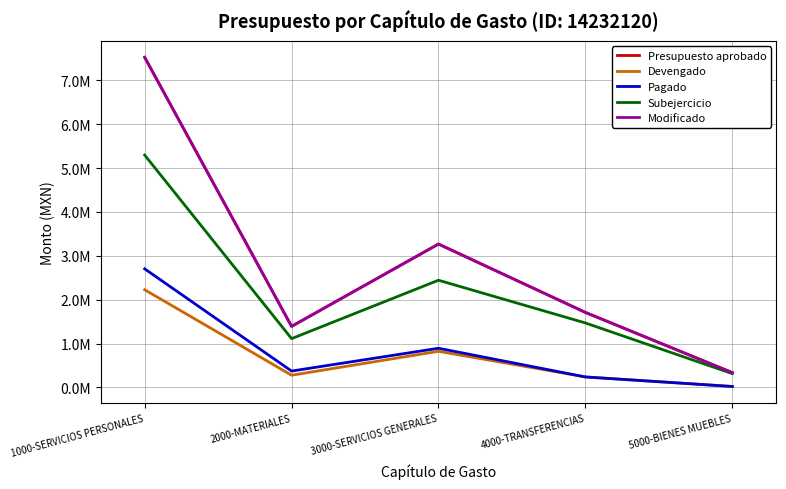

Is this an area chart (filled region under the line)?

No